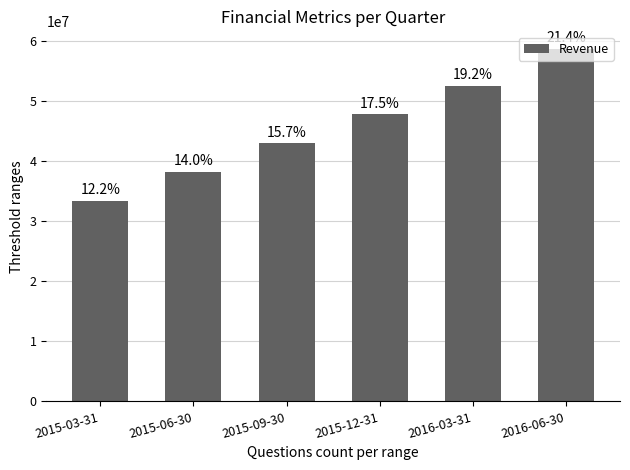

Reading left to right, what are all the values shown in this chart?

2015-03-31=33388000	2015-06-30=38145000	2015-09-30=42928000	2015-12-31=47744000	2016-03-31=52492000	2016-06-30=58607000